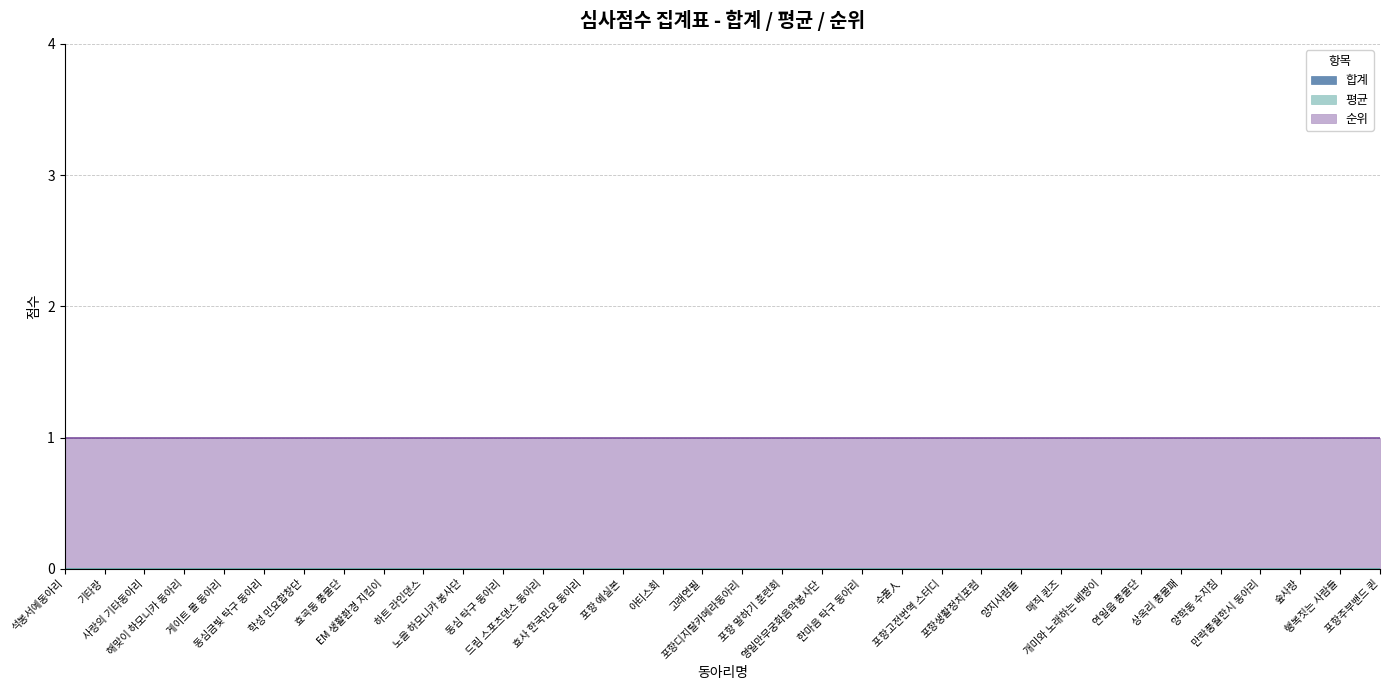

Which series has the largest total across all categories?

순위